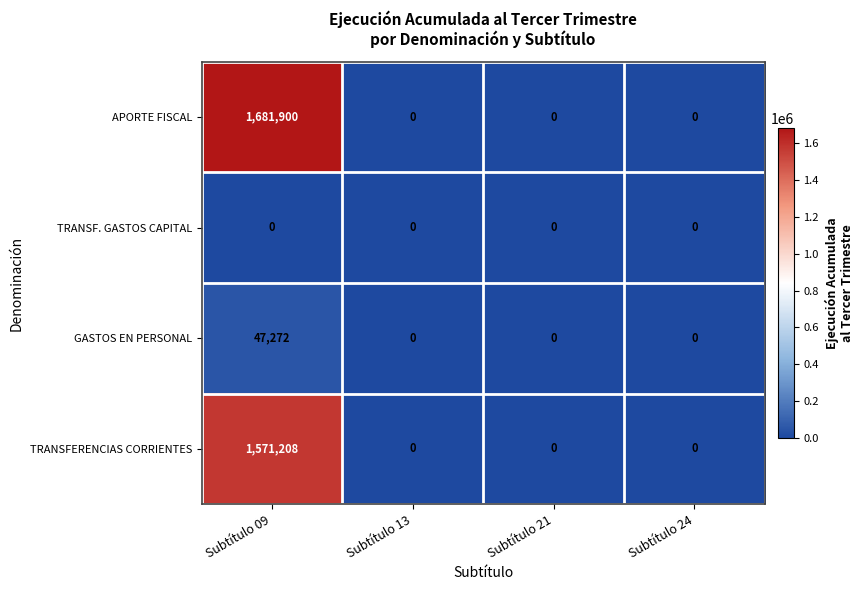

Rank the series by their maximum value, from highest to lowest.

APORTE FISCAL, TRANSFERENCIAS CORRIENTES, GASTOS EN PERSONAL, TRANSF. GASTOS CAPITAL